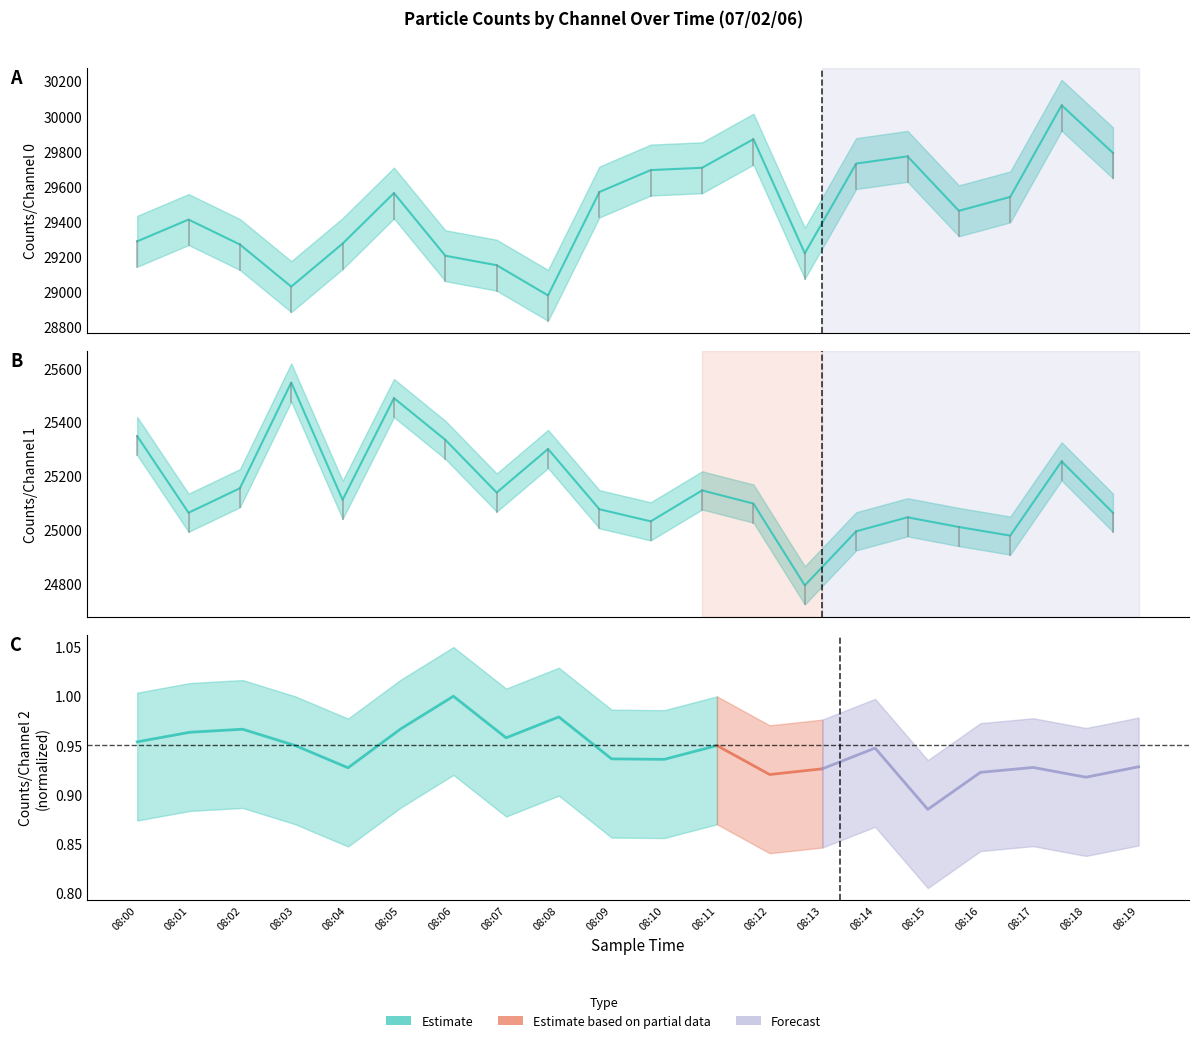

What is the difference between the maximum and second lowest values in the Counts/Channel 1 series?

569